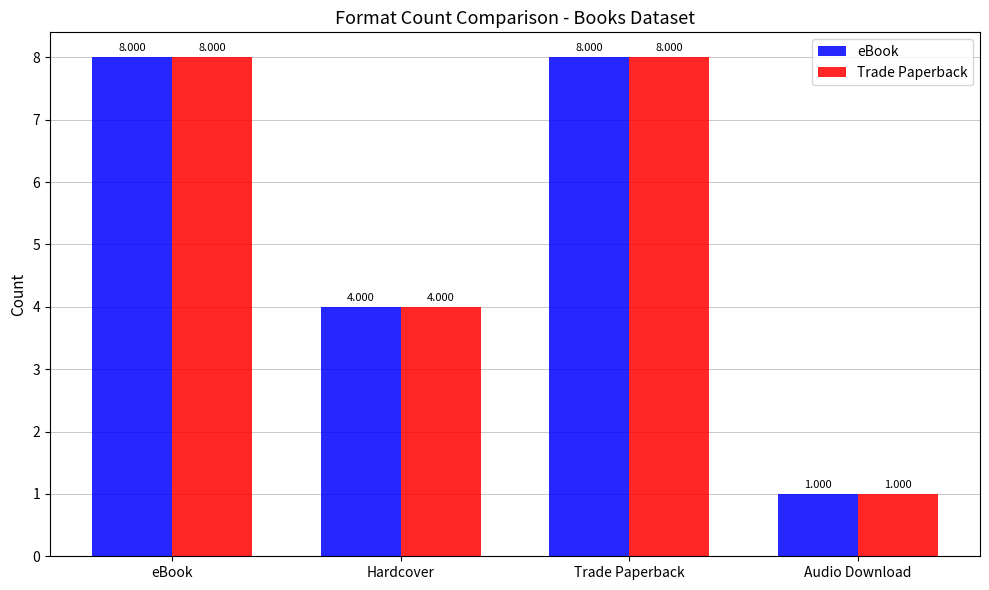

What is the value of the Trade Paperback bar at the 1st from the left?

8